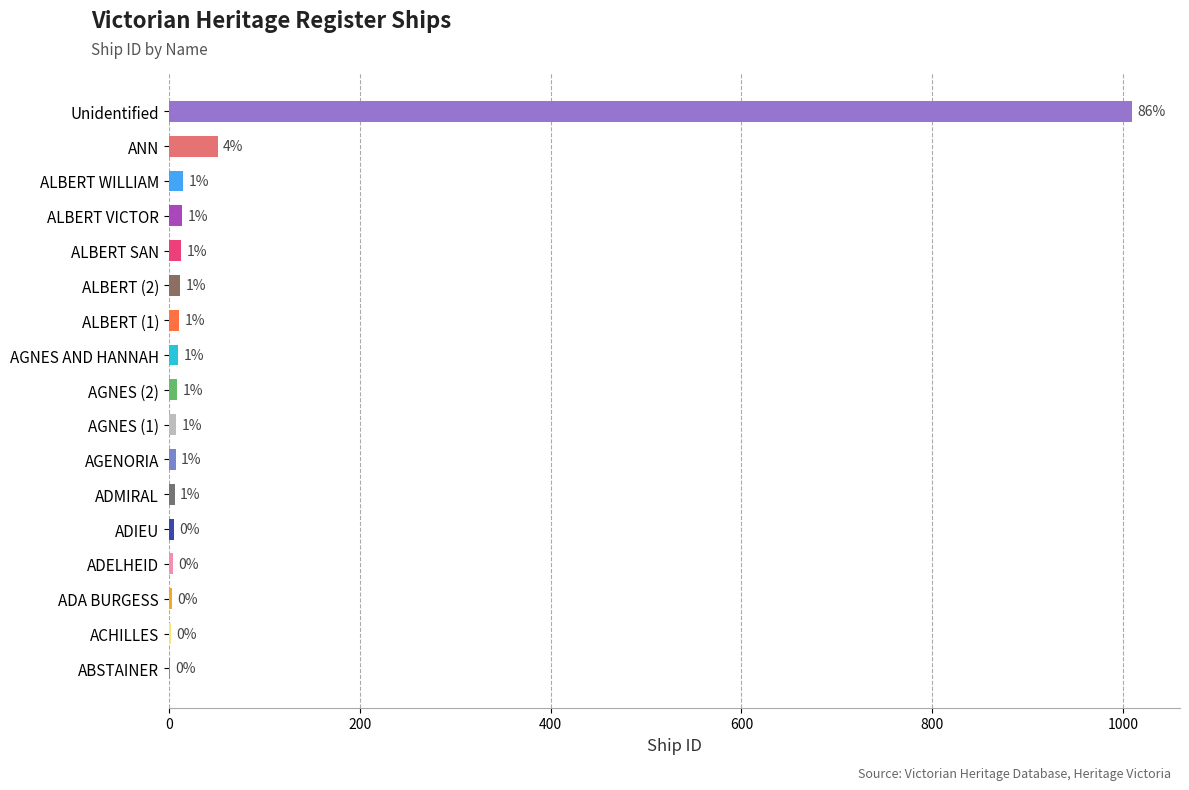

Reading bottom to top, list all the values displayed in this chart.

ABSTAINER=1	ACHILLES=2	ADA BURGESS=3	ADELHEID=4	ADIEU=5	ADMIRAL=6	AGENORIA=7	AGNES (1)=8	AGNES (2)=9	AGNES AND HANNAH=10	ALBERT (1)=11	ALBERT (2)=12	ALBERT SAN=13	ALBERT VICTOR=14	ALBERT WILLIAM=15	ANN=51	Unidentified=1009